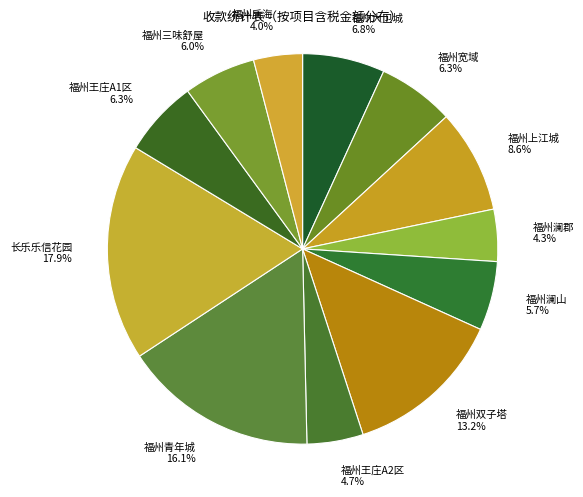

Between 福州大卫城 and 福州双子塔, which is larger?

福州双子塔